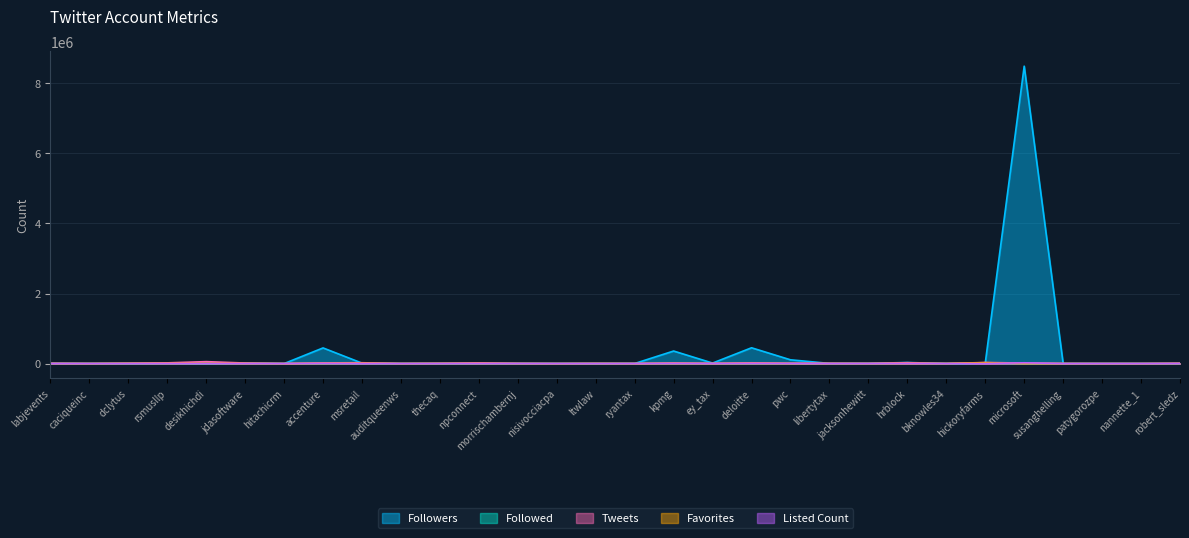

Between hitachicrm and hrblock, which is larger?

hrblock